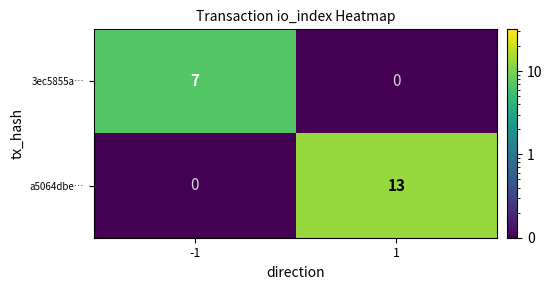

Reading left to right, transcribe all the data shown in this chart.

3ec5855a…: 7	0
a5064dbe…: 0	13